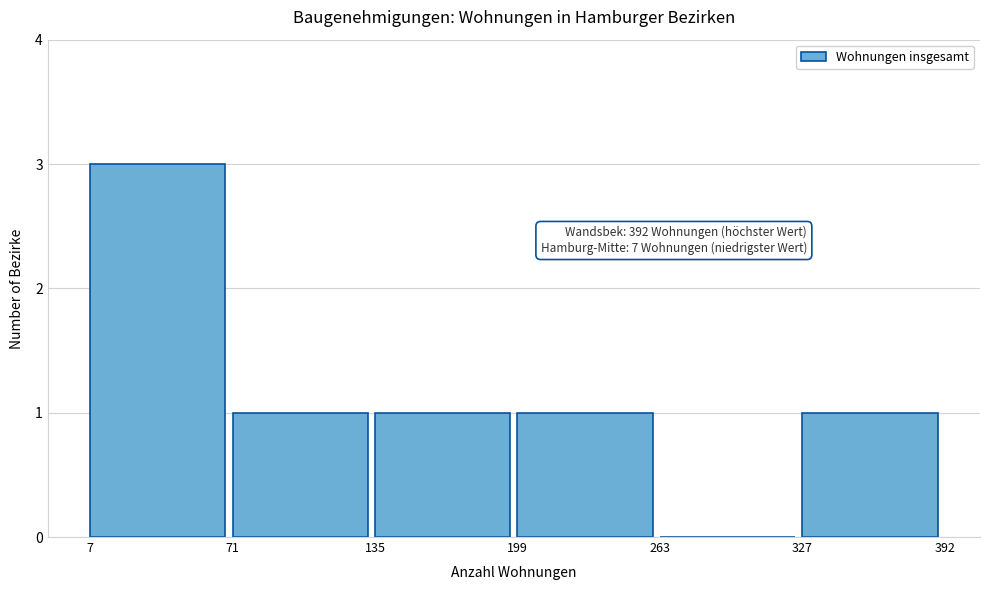

Which range on the x-axis has the tallest bar?

7 to 71